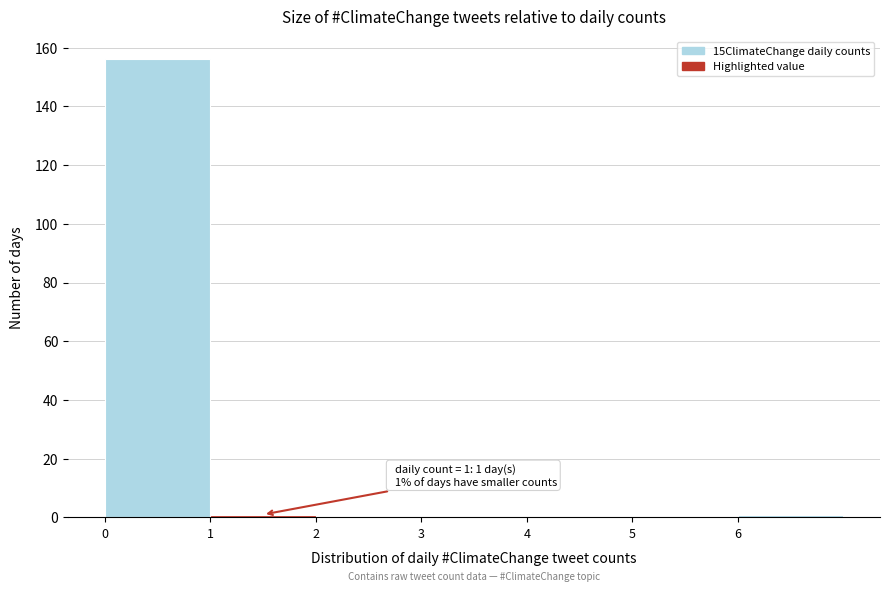

Which range on the x-axis has the tallest bar?

0 to 1